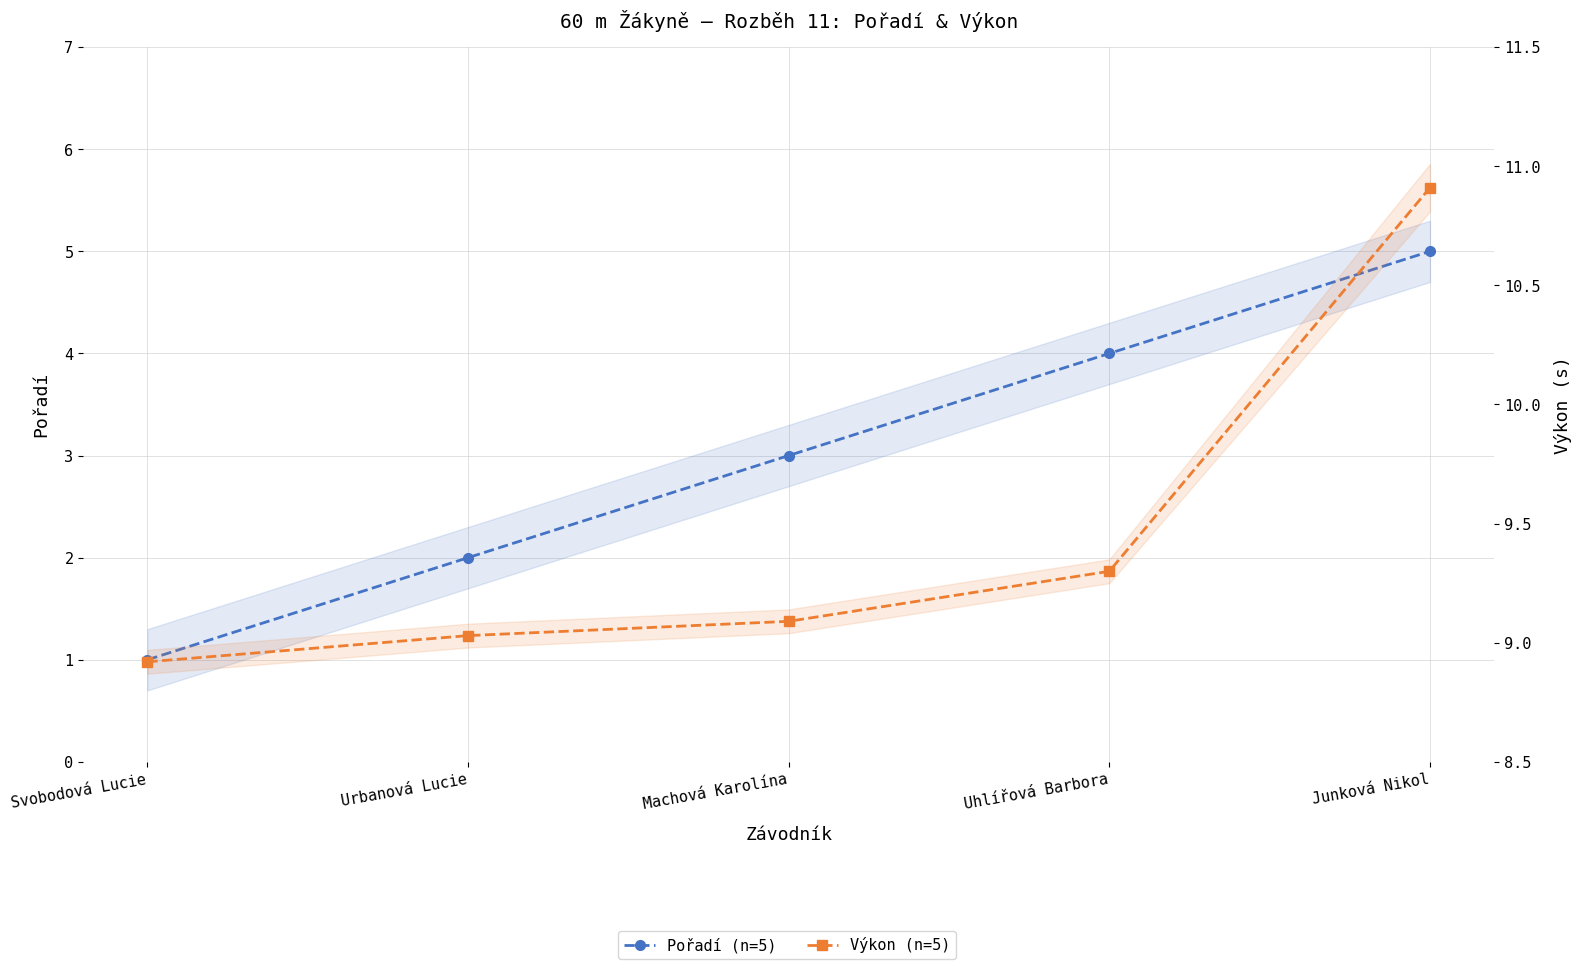

At which category does the chart reach its peak across all series?

Junková Nikol